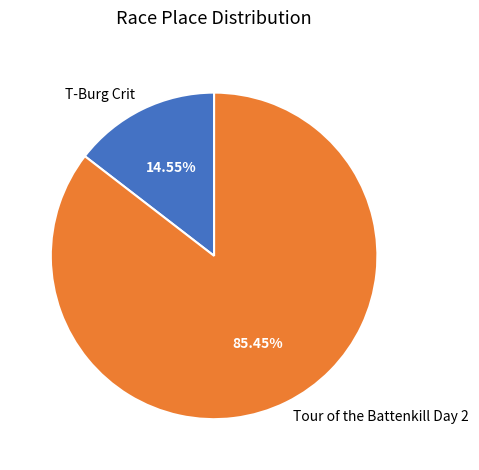

Do T-Burg Crit and Tour of the Battenkill Day 2 together represent more than half of the pie?

Yes